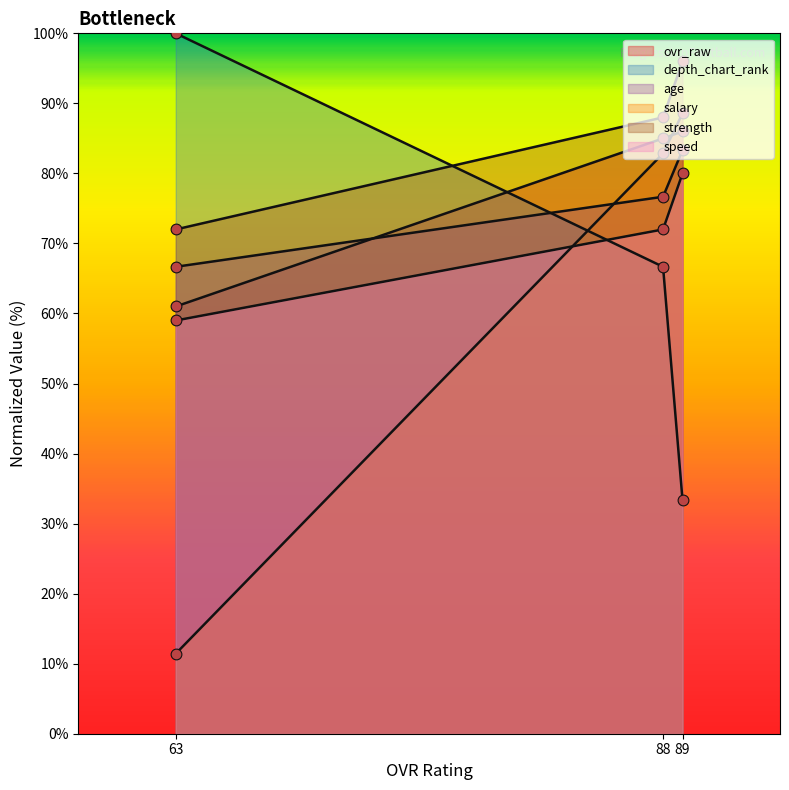

Which series has the widest spread of Y values?

salary